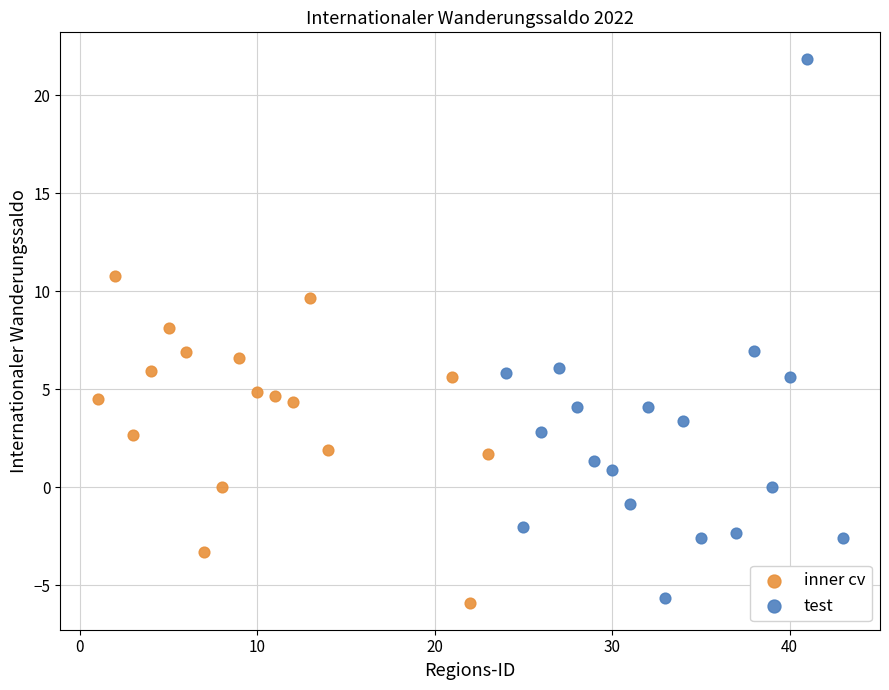

Which series has the largest Y range (max minus min)?

test